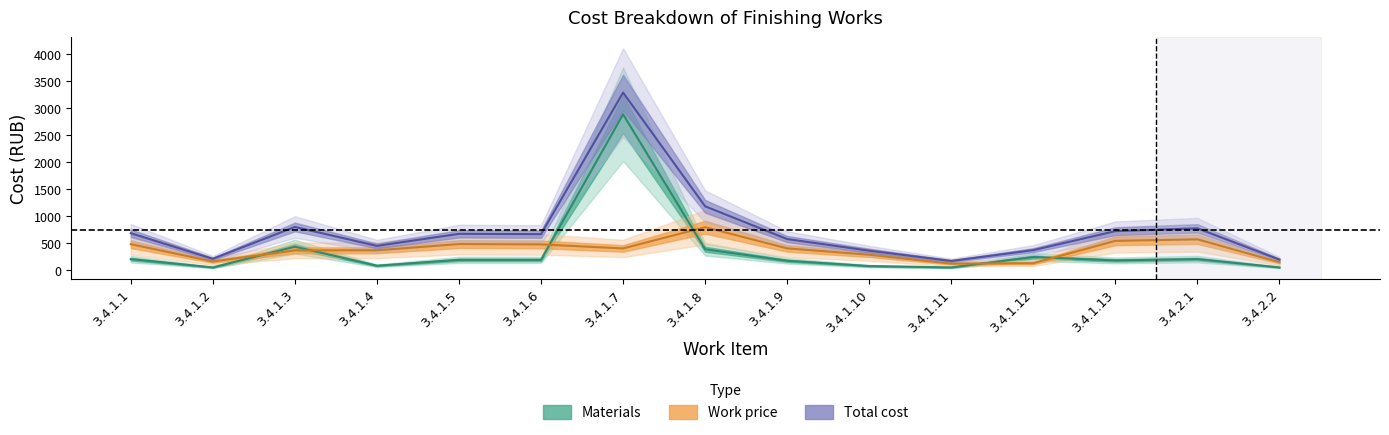

How many values in the Total_price series exceed 665?

8